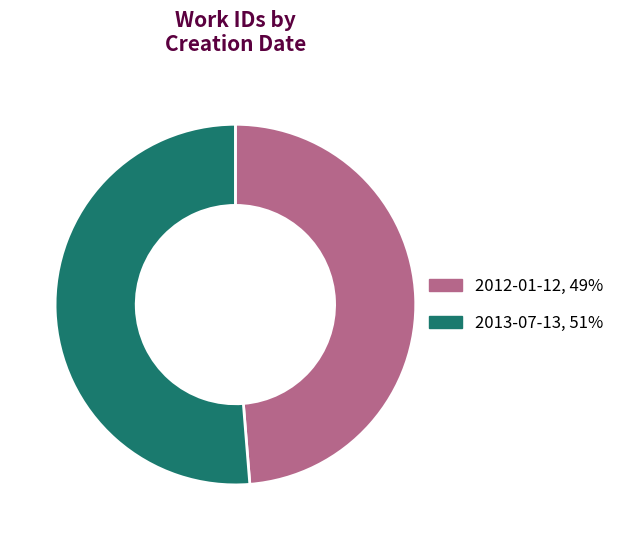

Which category has the smallest portion of the pie?

2012-01-12